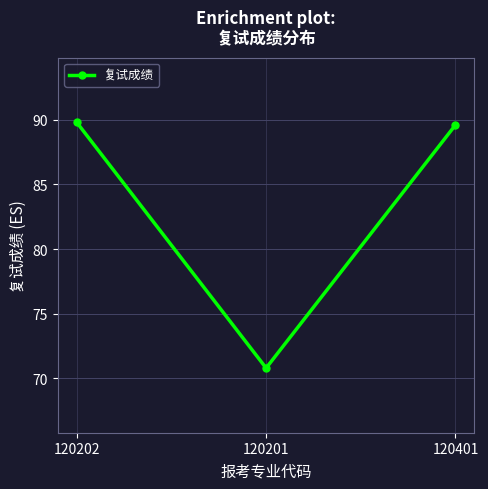

How many categories are shown in the chart?

3